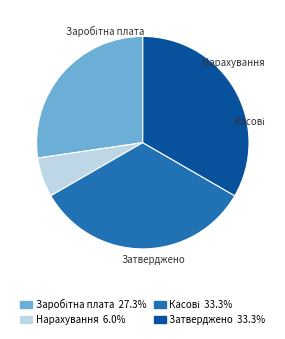

Is there any slice that represents more than half of the pie?

No